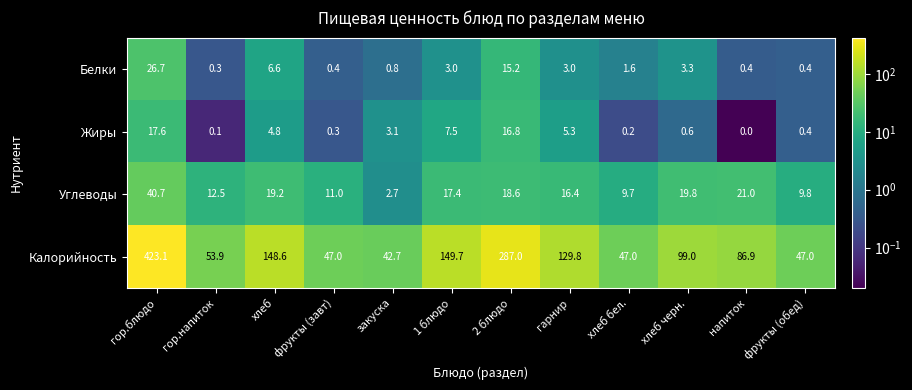

Is it true that Жиры equals 1.2 at гарнир?

False